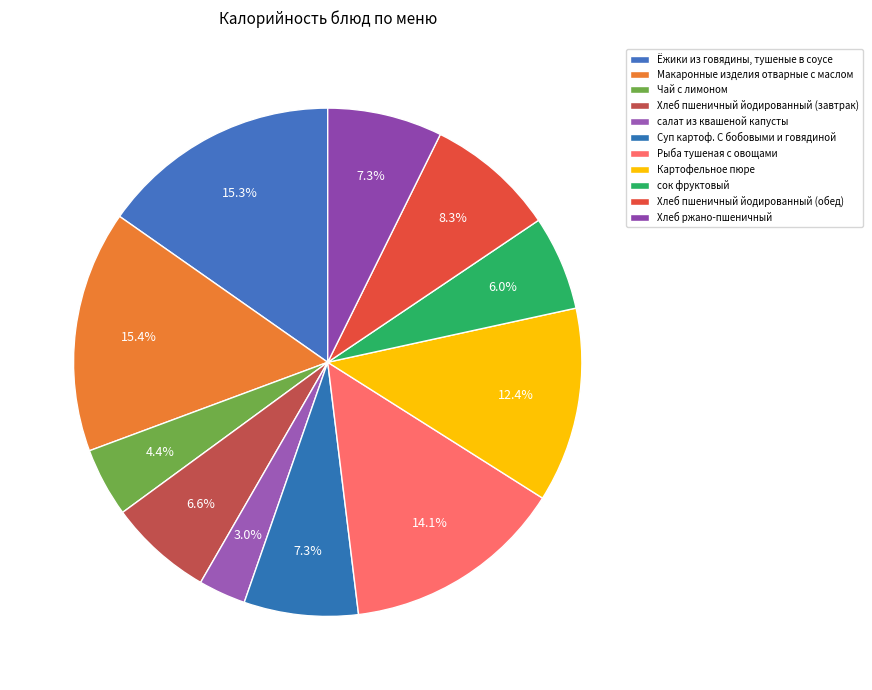

Is it true that Хлеб пшеничный йодированный (завтрак) is 7% of the pie?

True